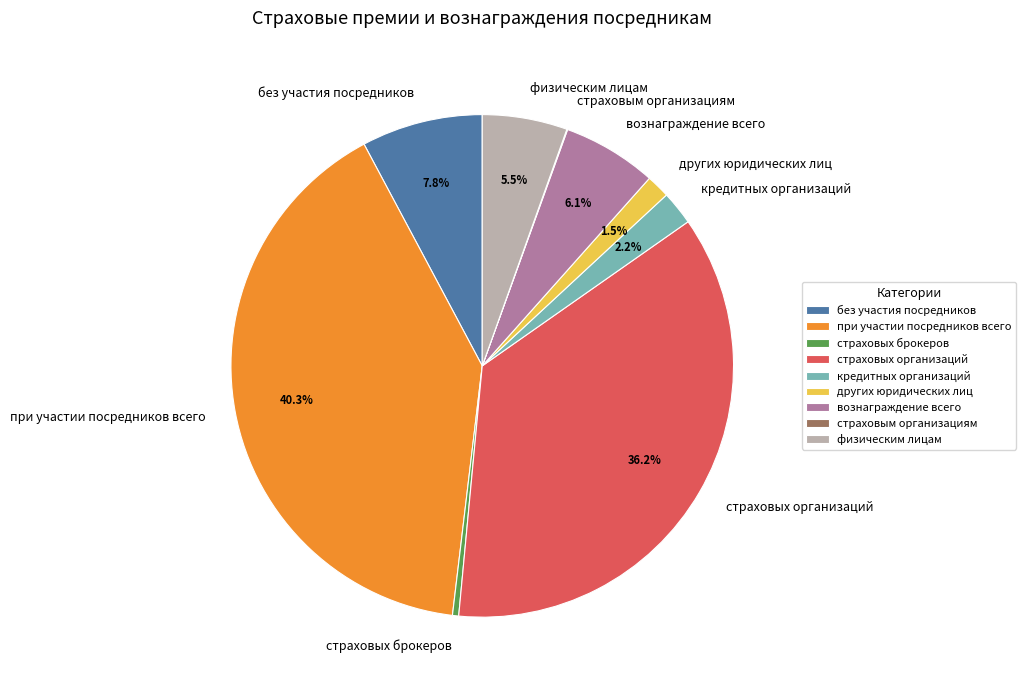

Which slice is the largest?

при участии посредников всего